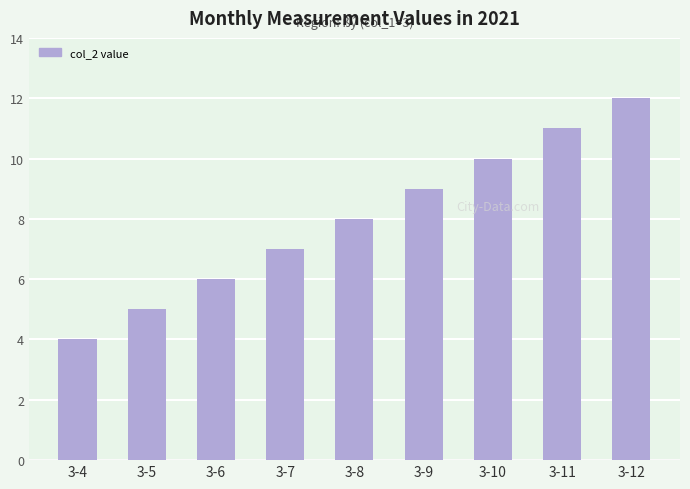

What is the difference between the values at 3-4 and 3-5?

1